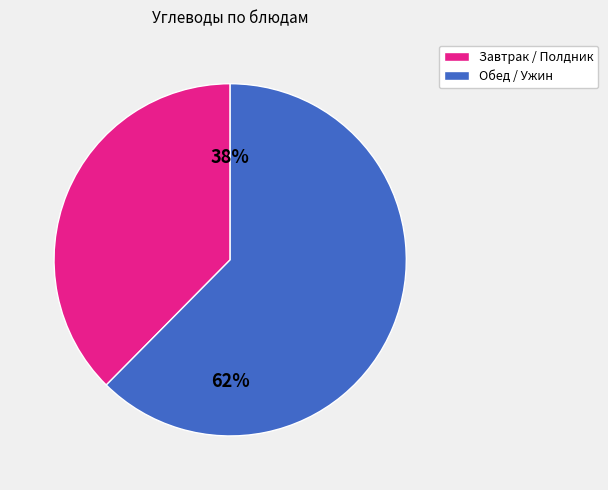

How many segments does this pie chart have?

2